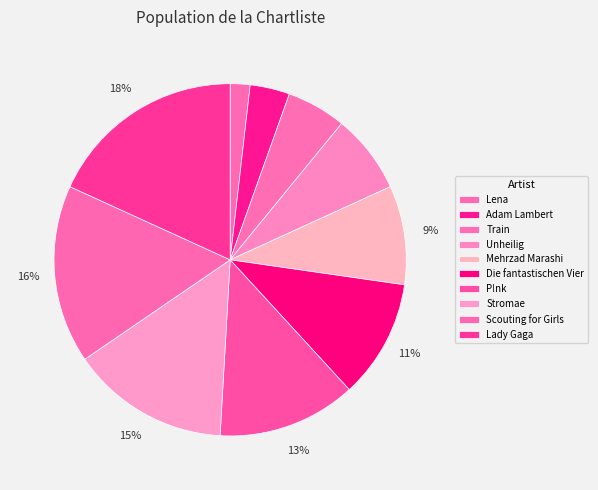

Rank the categories by value from highest to lowest.

Lady Gaga, Scouting for Girls, Stromae, P!nk, Die fantastischen Vier, Mehrzad Marashi, Unheilig, Train, Adam Lambert, Lena